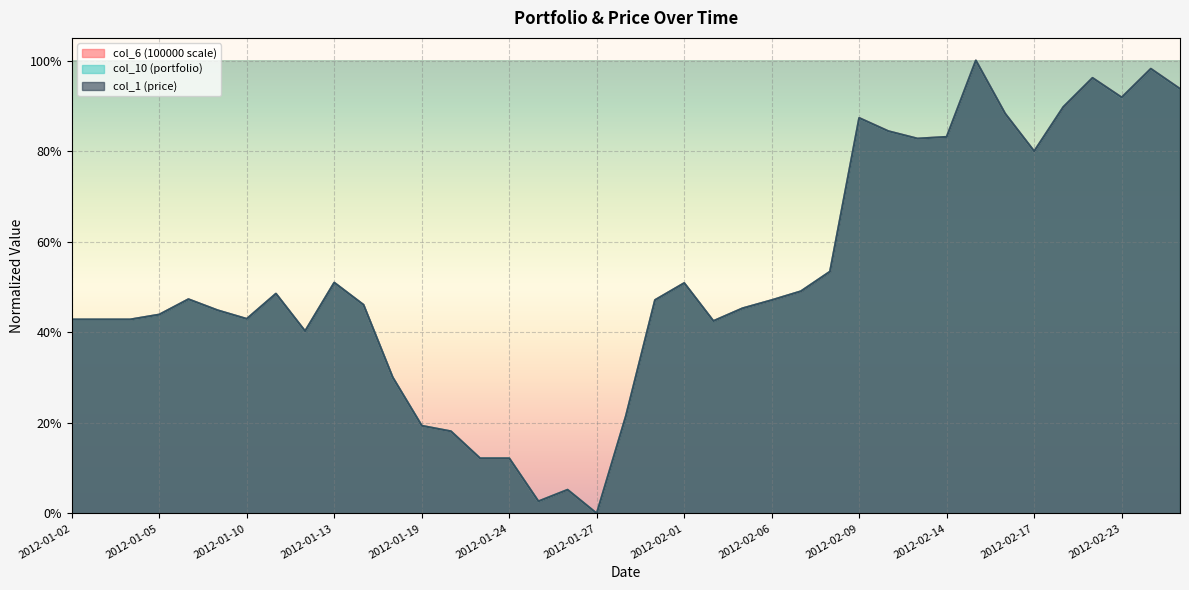

The value of col_1 (price) at 2012-01-17 is 0.7. True or false?

False